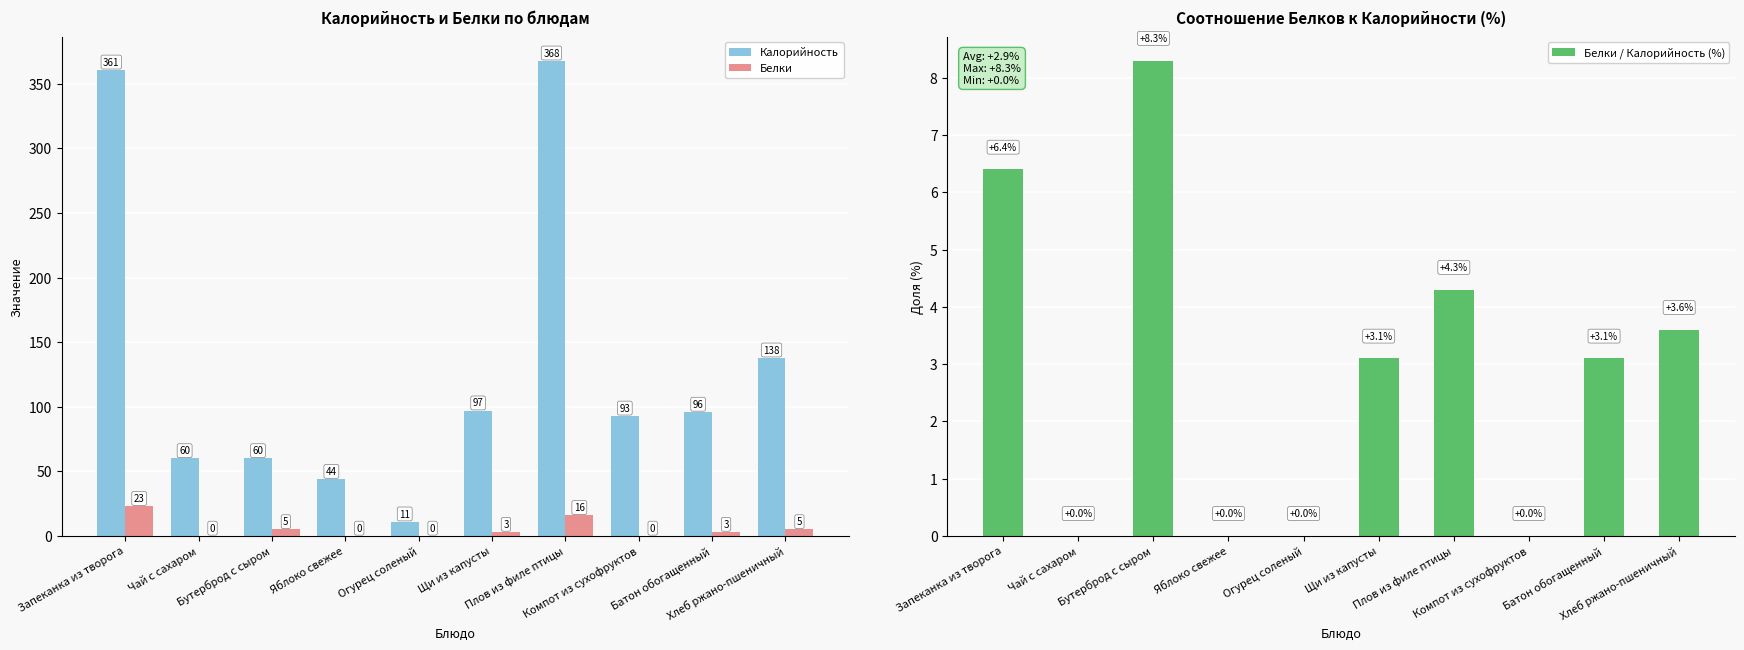

What is the total value across all series at Щи из капусты?

103.1